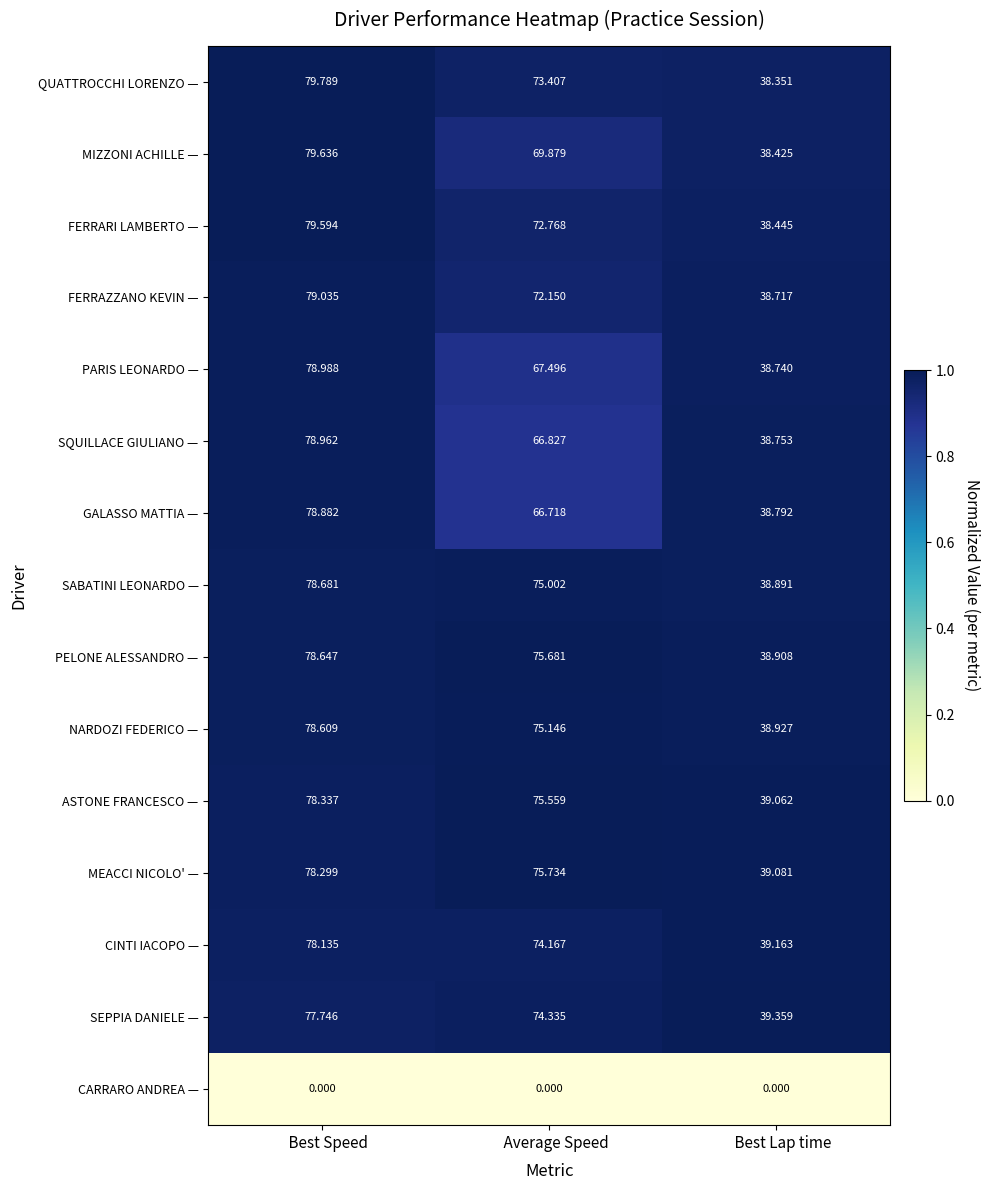

Where is ASTONE FRANCESCO — nearest to the value 58?

    Average Speed